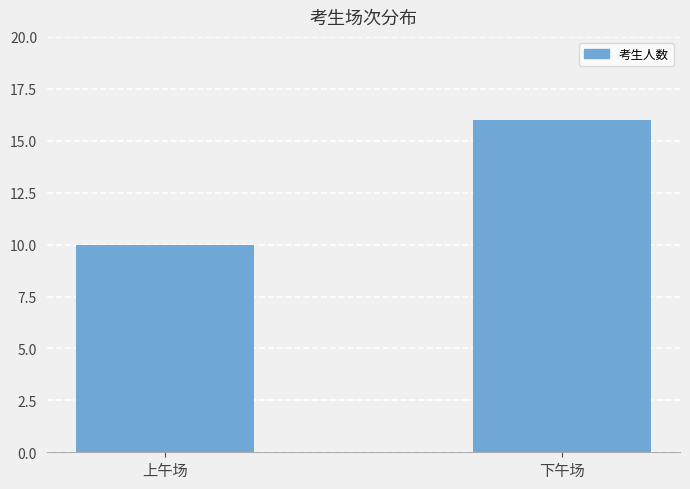

True or false: the data shows 10 at 上午场.

True